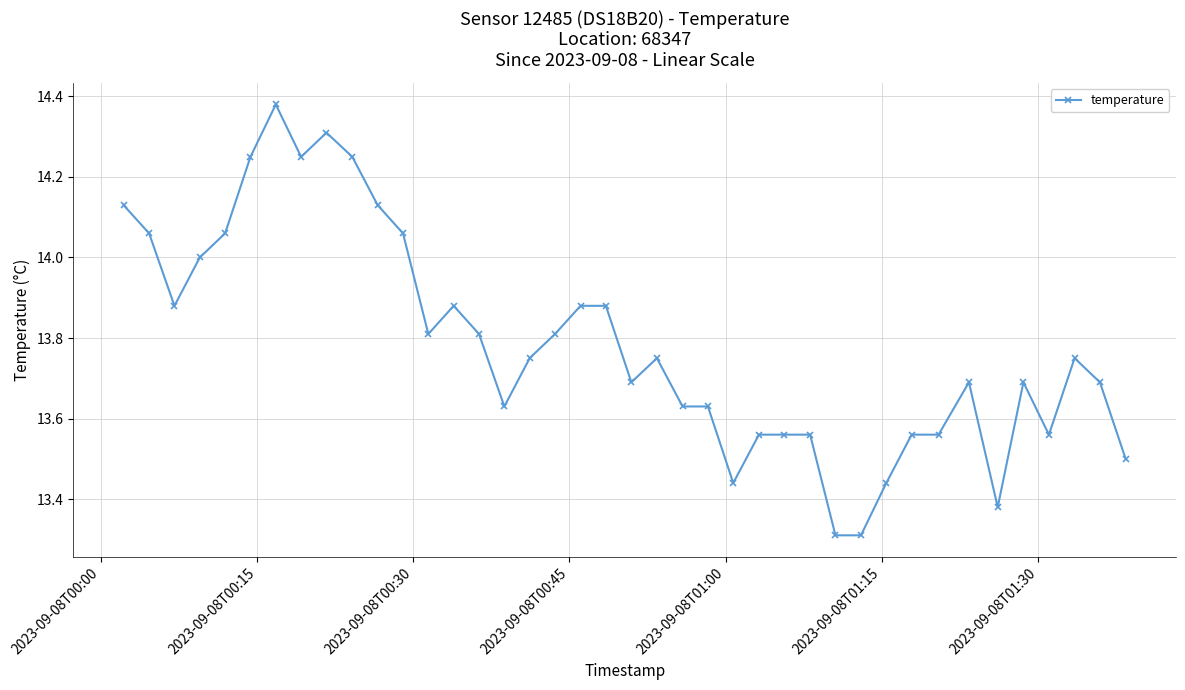

What is the smallest value displayed?

13.3